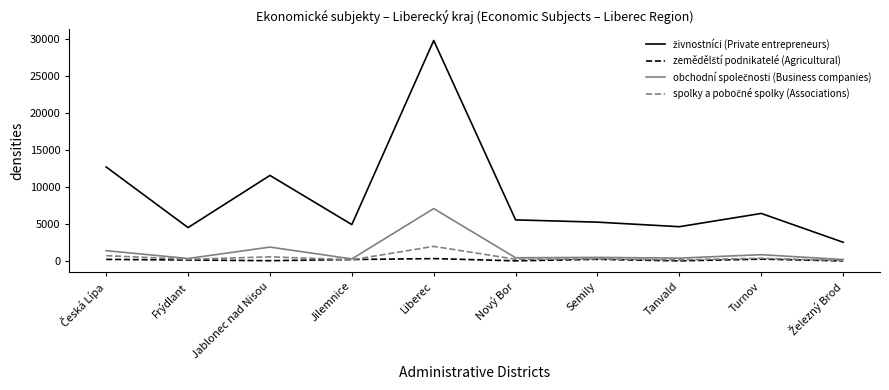

What position from the right is Jilemnice?

7